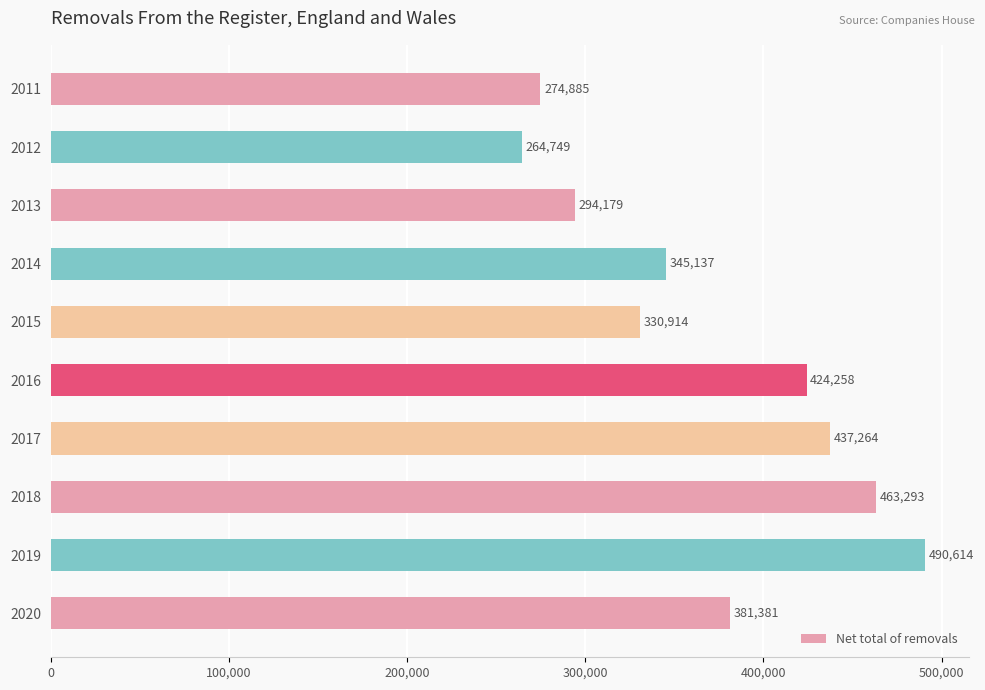

Rank the categories by value from lowest to highest.

2012, 2011, 2013, 2015, 2014, 2020, 2016, 2017, 2018, 2019